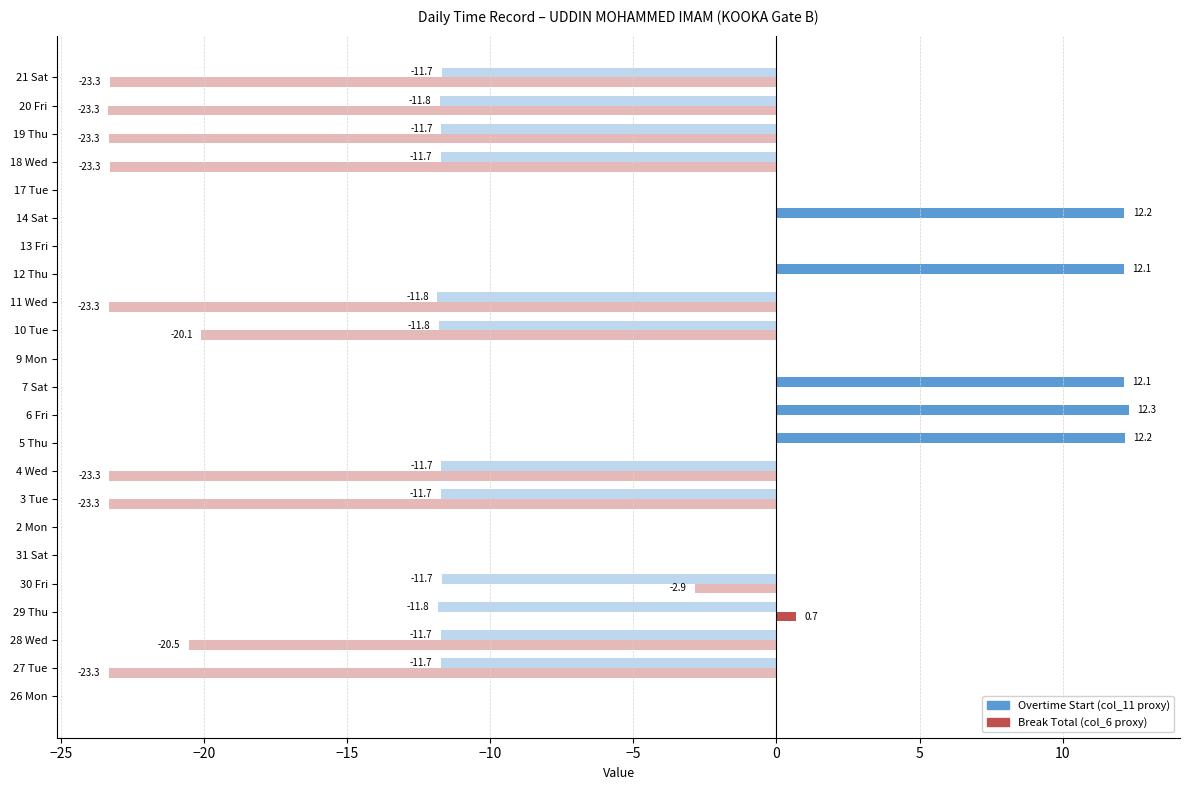

What are all the series names shown in the legend?

Overtime Start (col_11 proxy), Break Total (col_6 proxy)